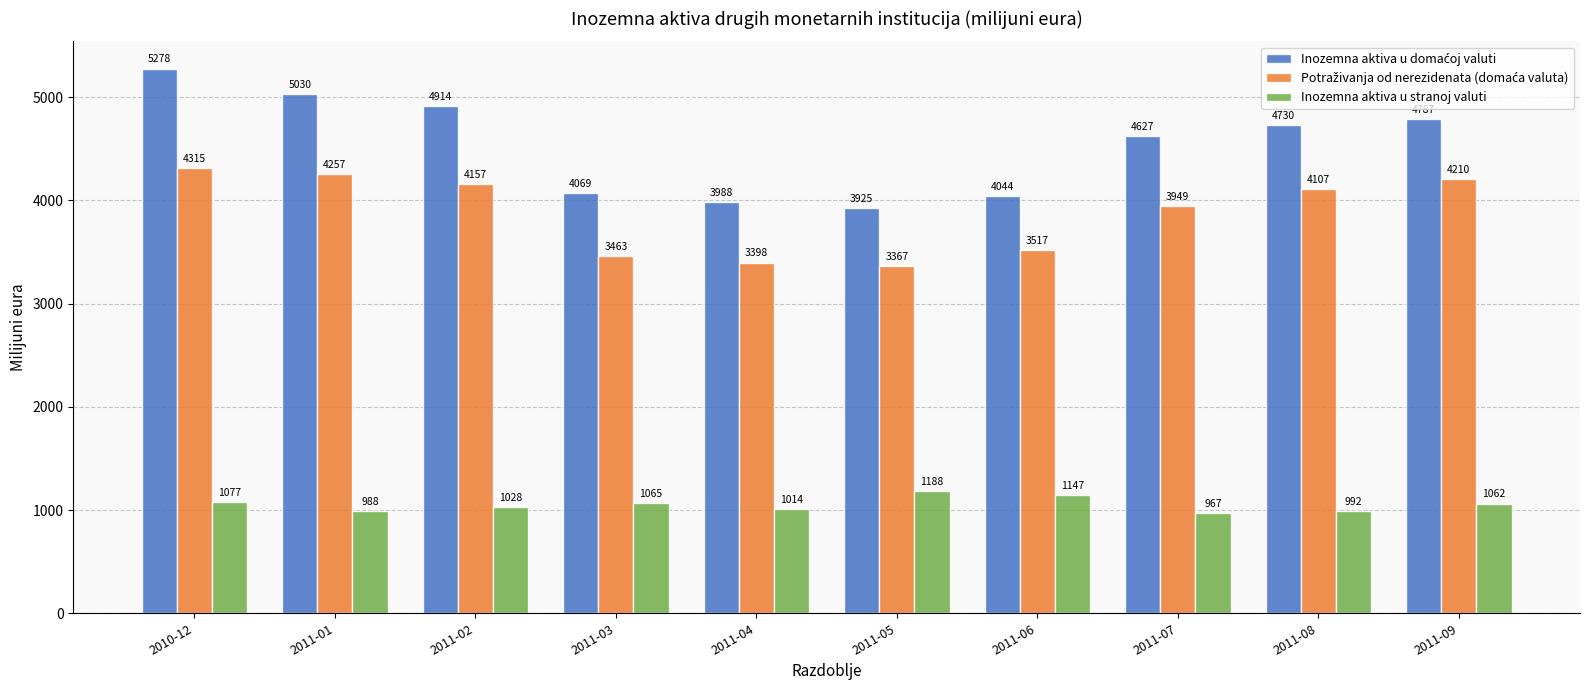

How many distinct data groups are displayed?

3